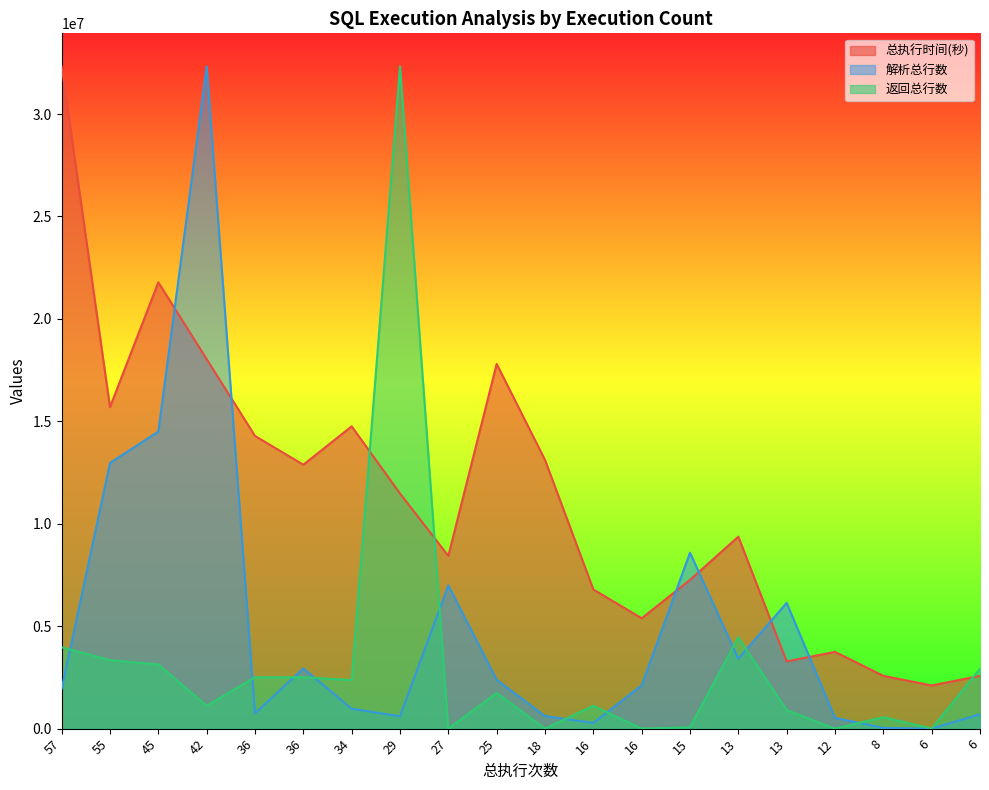

Which category has the lowest value in the 解析总行数 series?

6